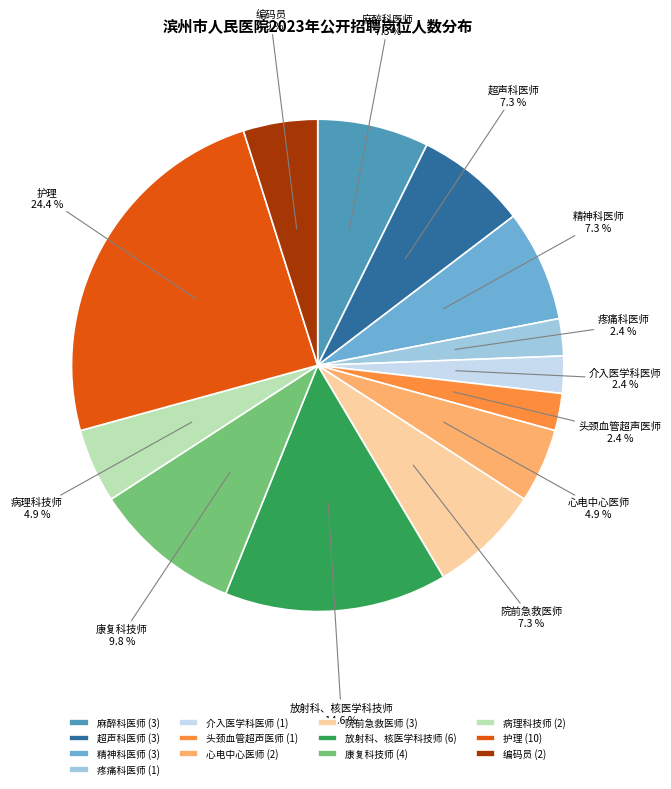

Combined, do 精神科医师 and 麻醉科医师 account for over 50%?

No